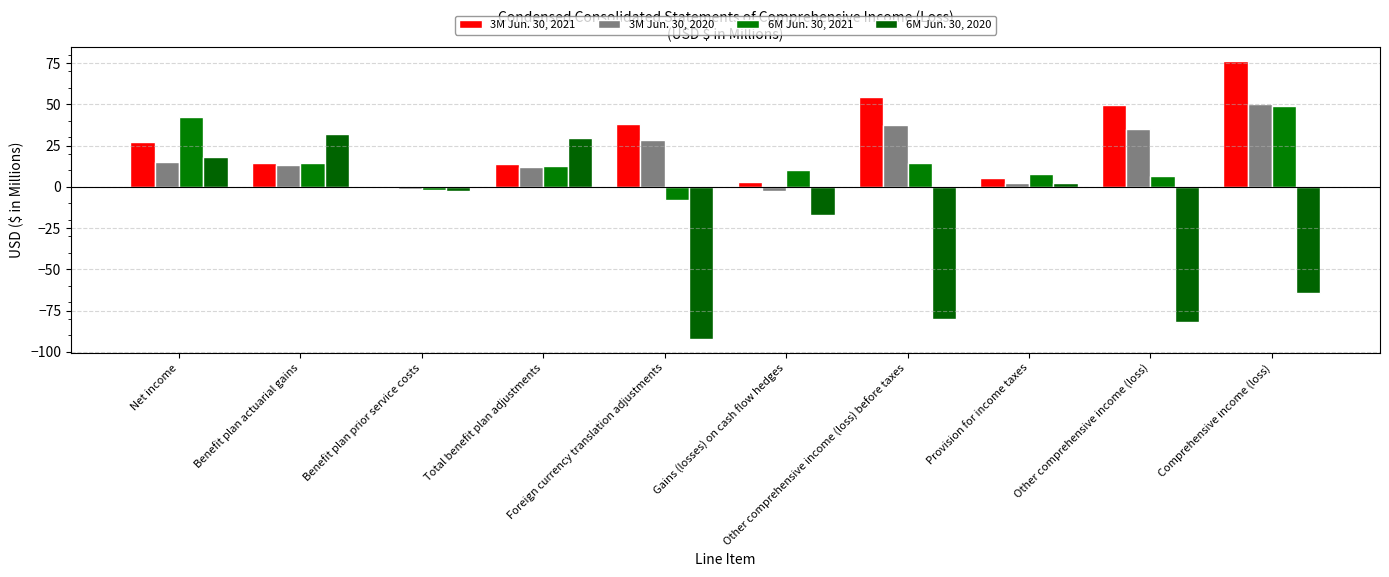

What is the difference between the 3M Jun. 30, 2021 values at Benefit plan actuarial gains and Other comprehensive income (loss)?

34.9